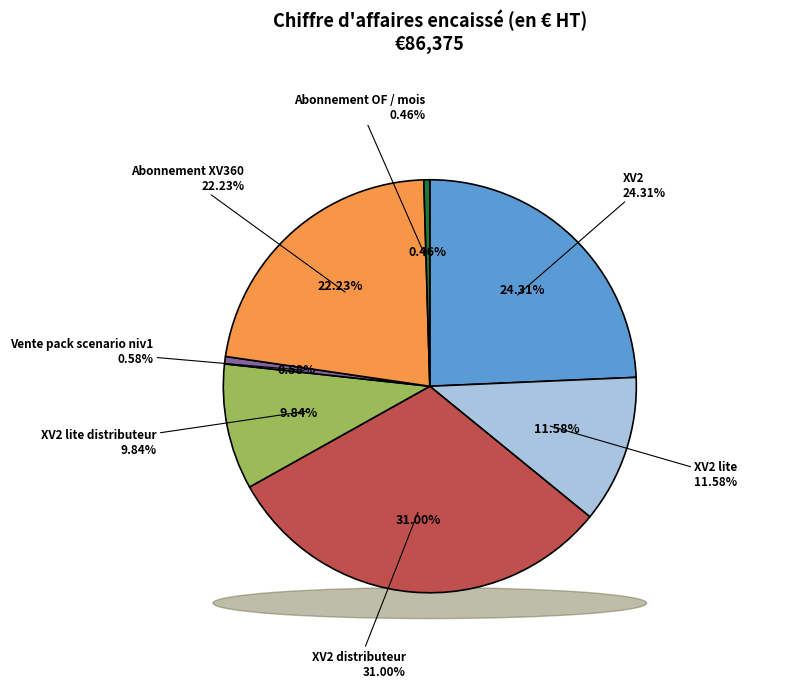

Does any single category account for the majority?

No